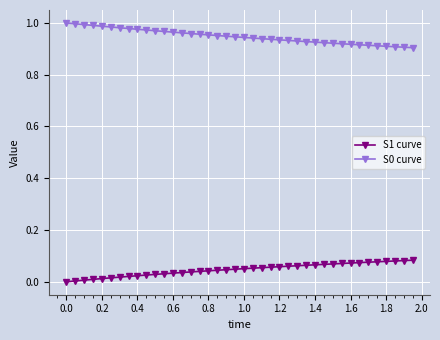

How many data points does each series have?

40